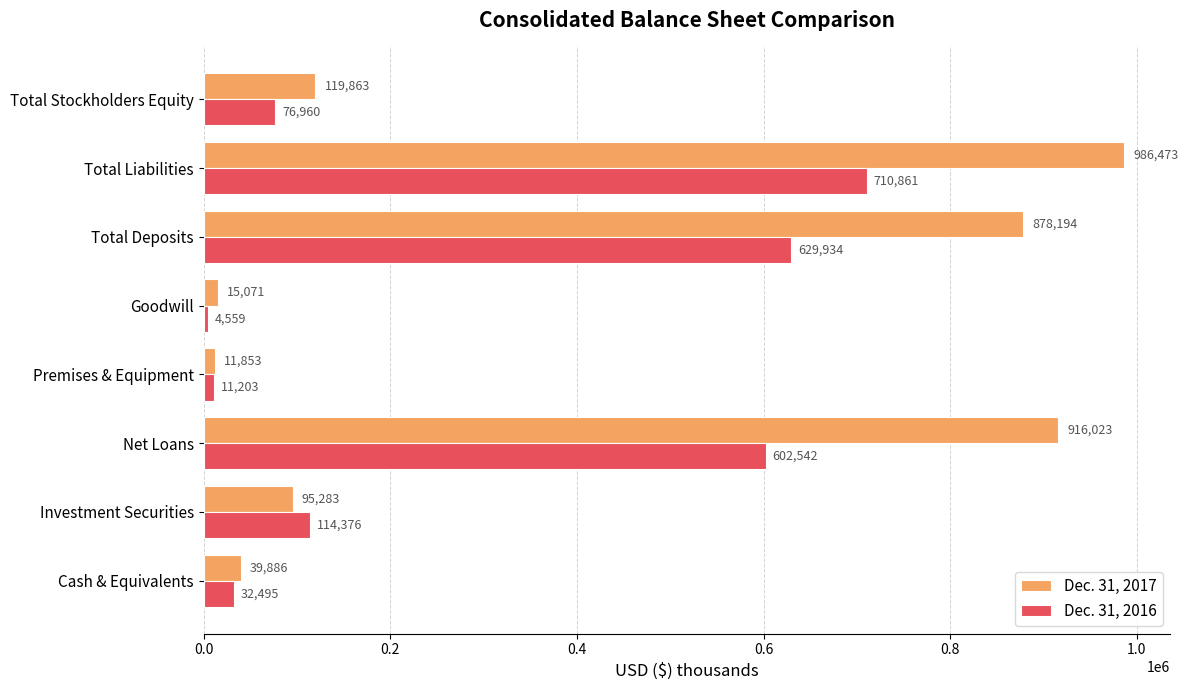

At which category is the sum across all series the highest?

Total Liabilities